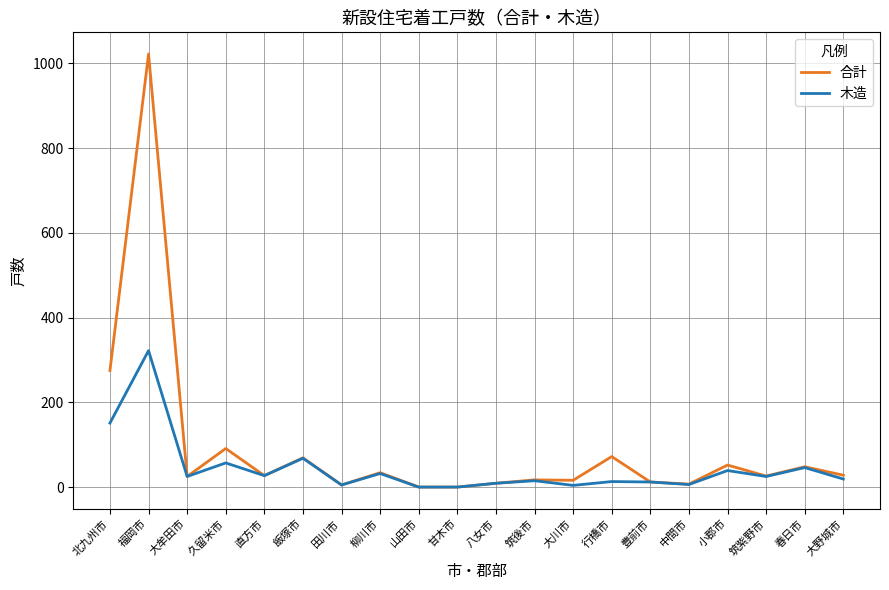

Rank the series by their average value, from highest to lowest.

合計, 木造